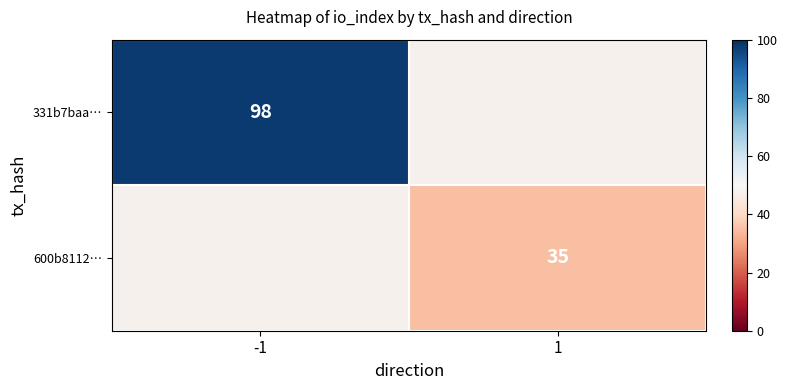

The value of 331b7baa… at -1 is 51. True or false?

False